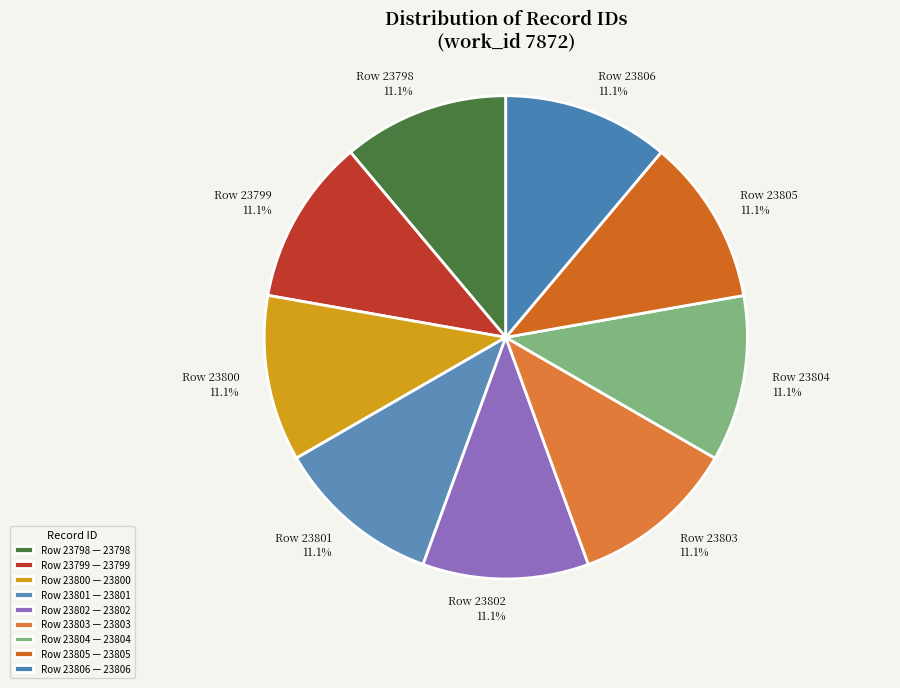

How many slices are in this pie chart?

9